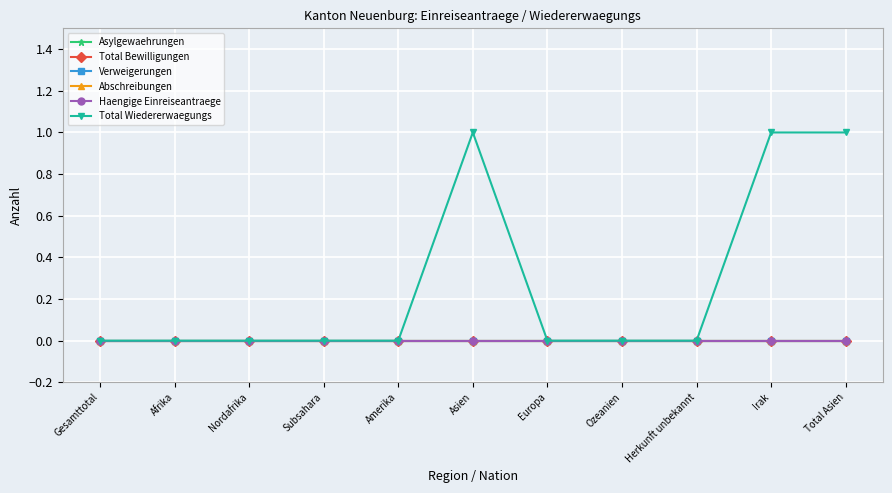

Does the chart have visible grid lines?

Yes